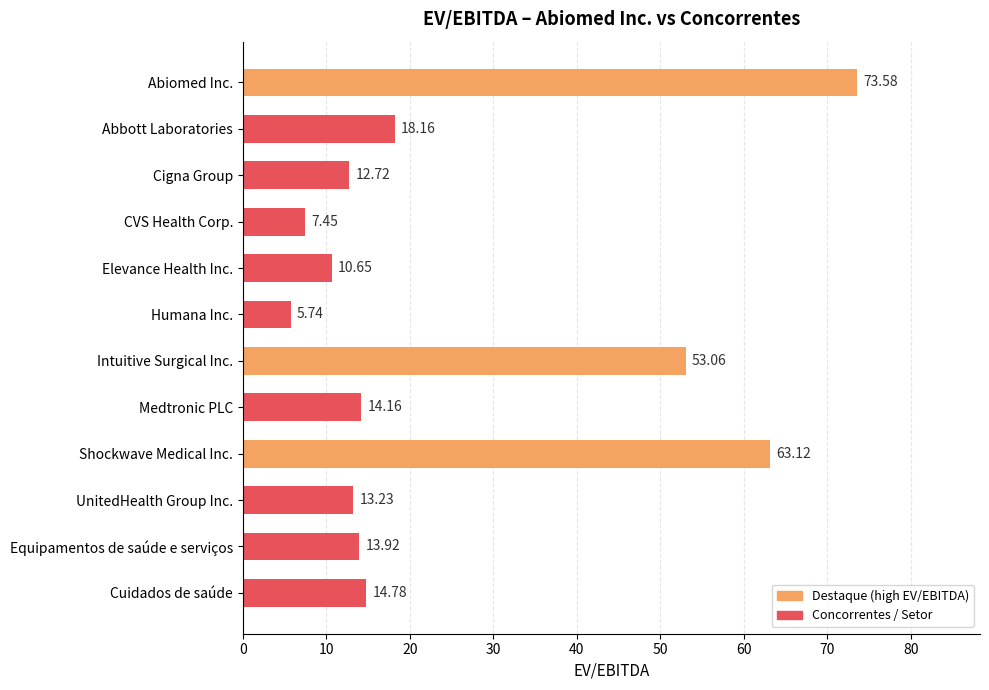

Which has a higher value, Cuidados de saúde or Shockwave Medical Inc.?

Shockwave Medical Inc.